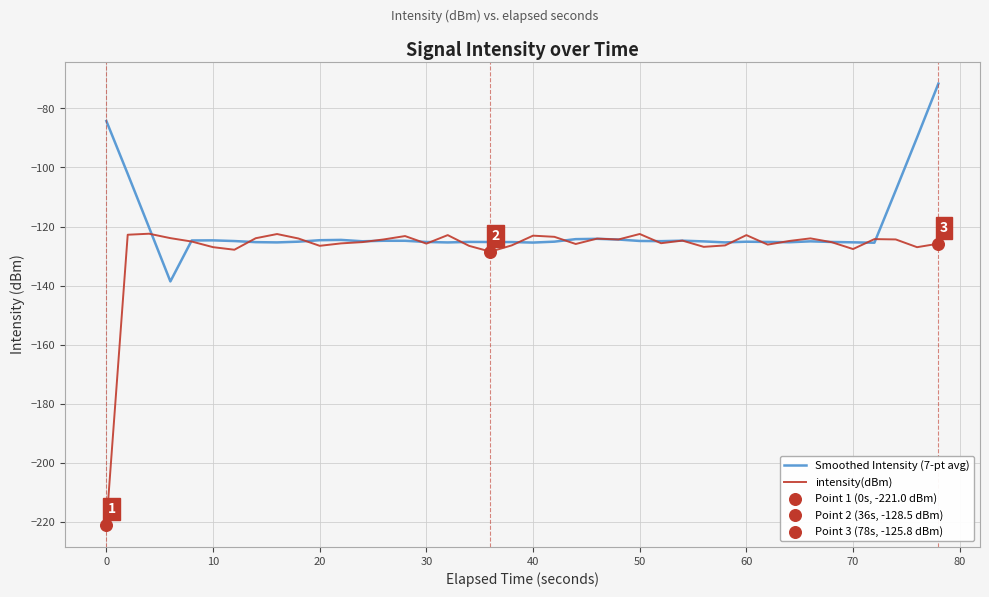

Which series has the largest range (max minus min)?

intensity(dBm)